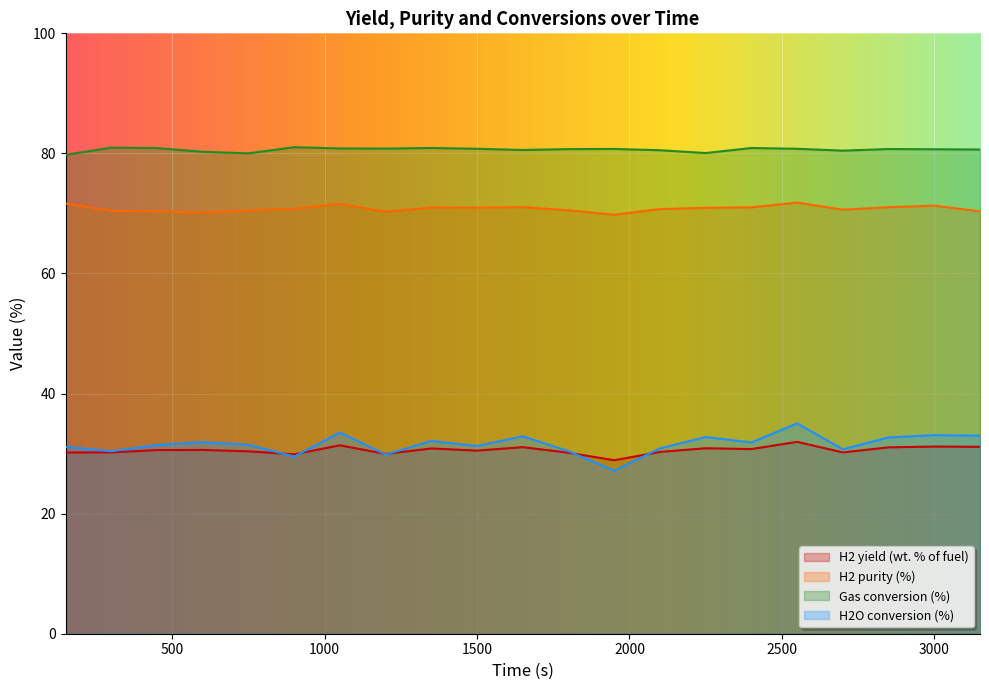

What is the difference between the maximum and second lowest values in the H2 yield (wt. % of fuel) series?

2.1